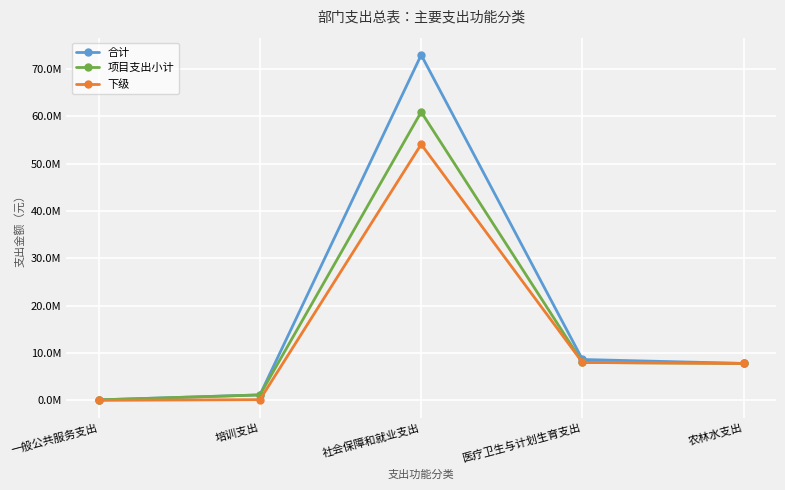

At which label does 合计 first exceed 7798180?

社会保障和就业支出